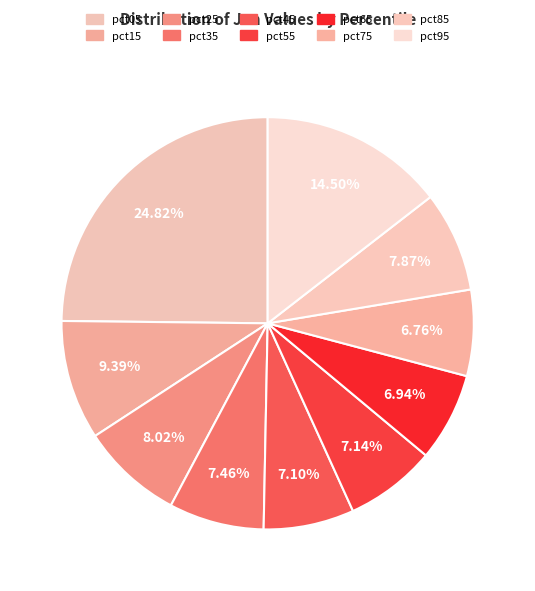

Which slice is the largest?

pct05